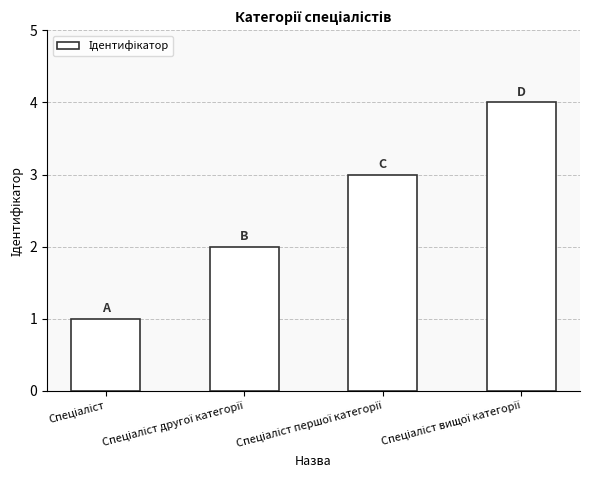

What is the greatest value displayed?

4